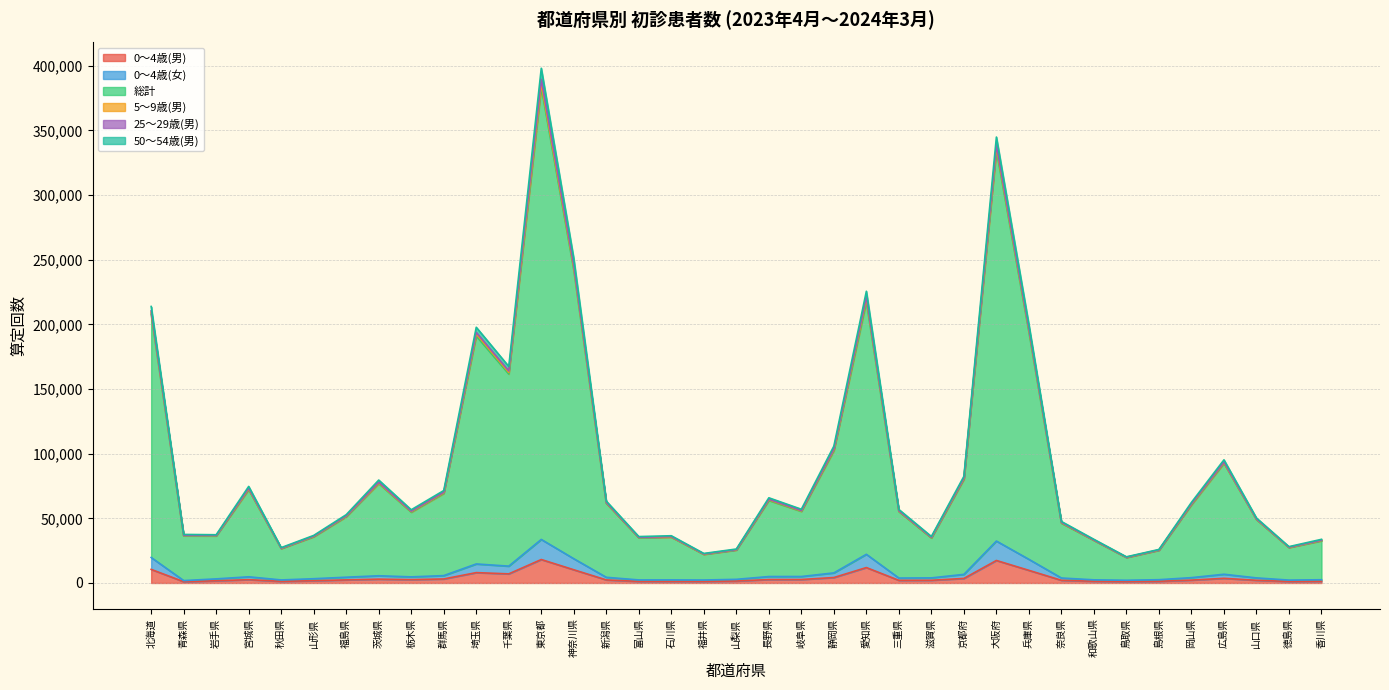

Which category has the highest value in the 50～54歳(男) series?

東京都